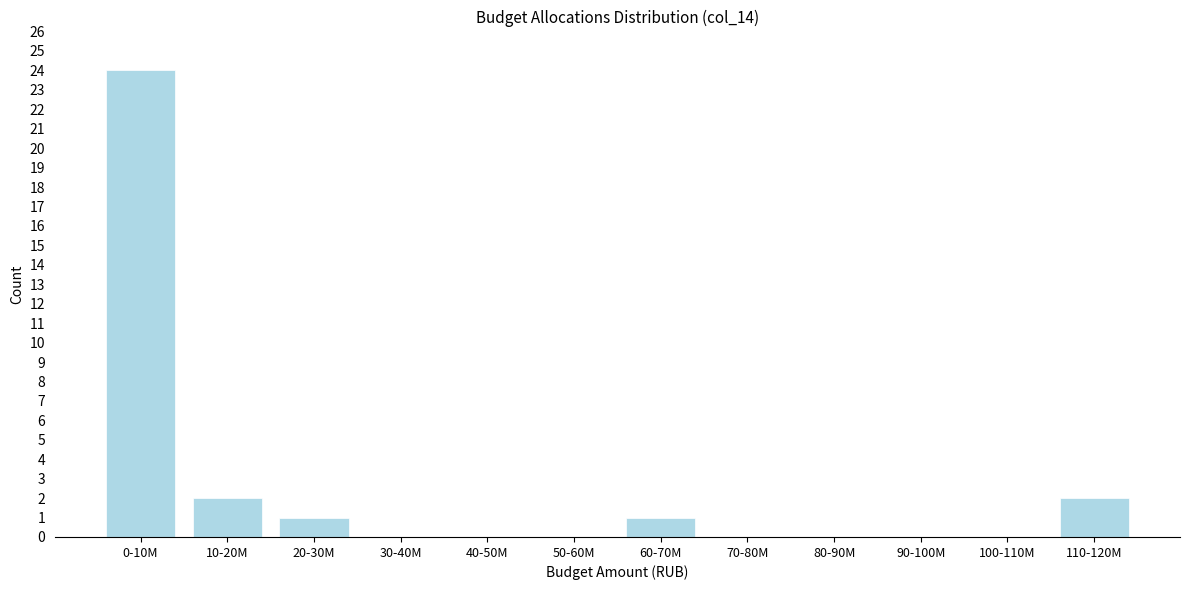

Reading left to right, what are all the values shown in this chart?

0-10M=24	10-20M=2	20-30M=1	30-40M=0	40-50M=0	50-60M=0	60-70M=1	70-80M=0	80-90M=0	90-100M=0	100-110M=0	110-120M=2